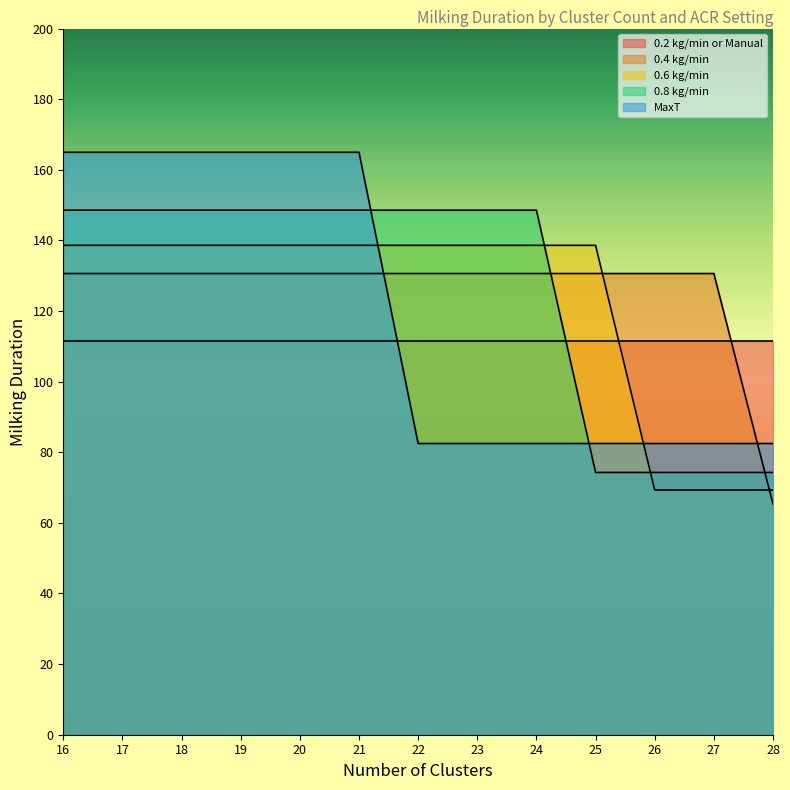

At how many categories does at least one series exceed 151?

6